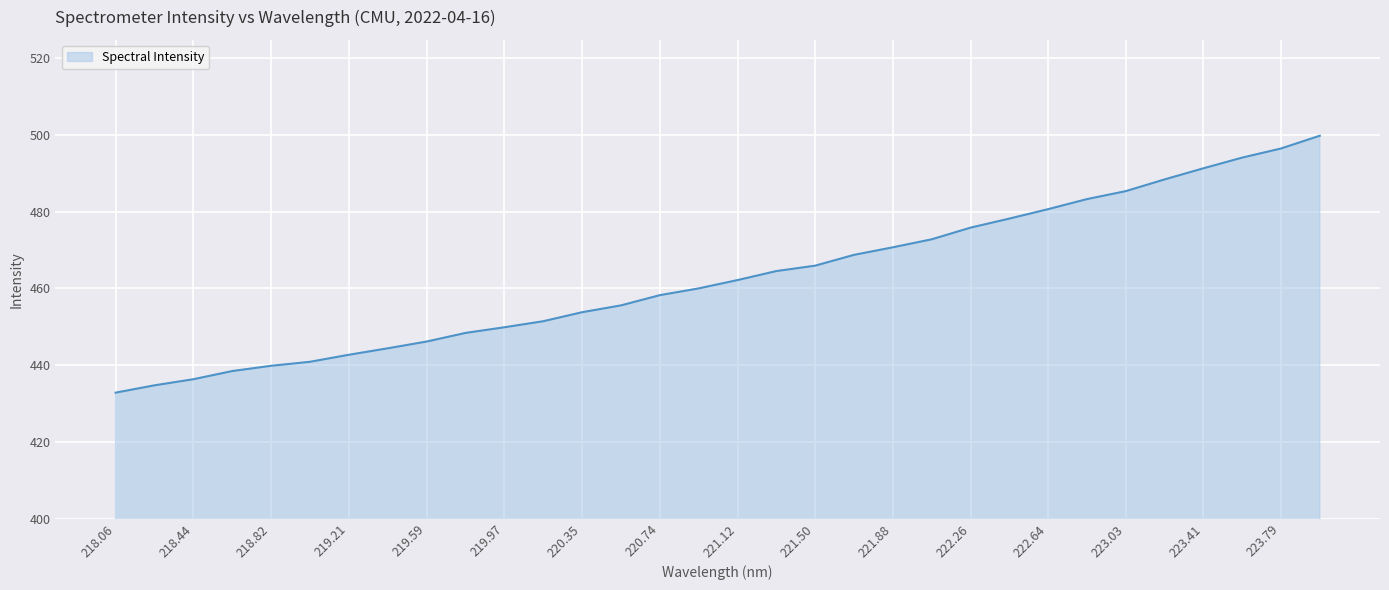

What is the average value?

462.9